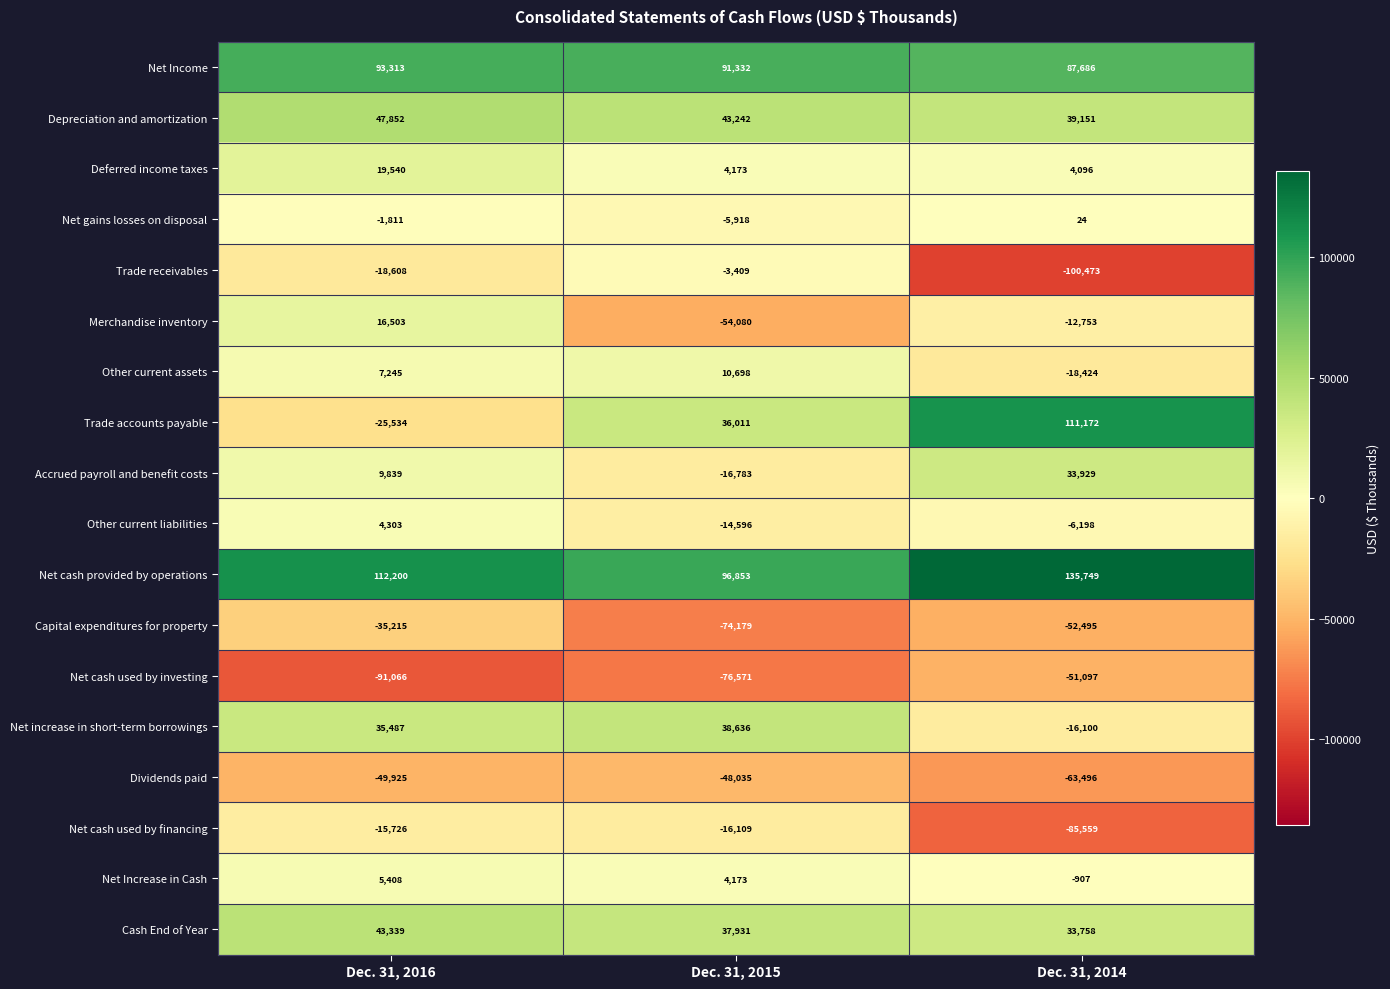

How many data points does each series have?

3